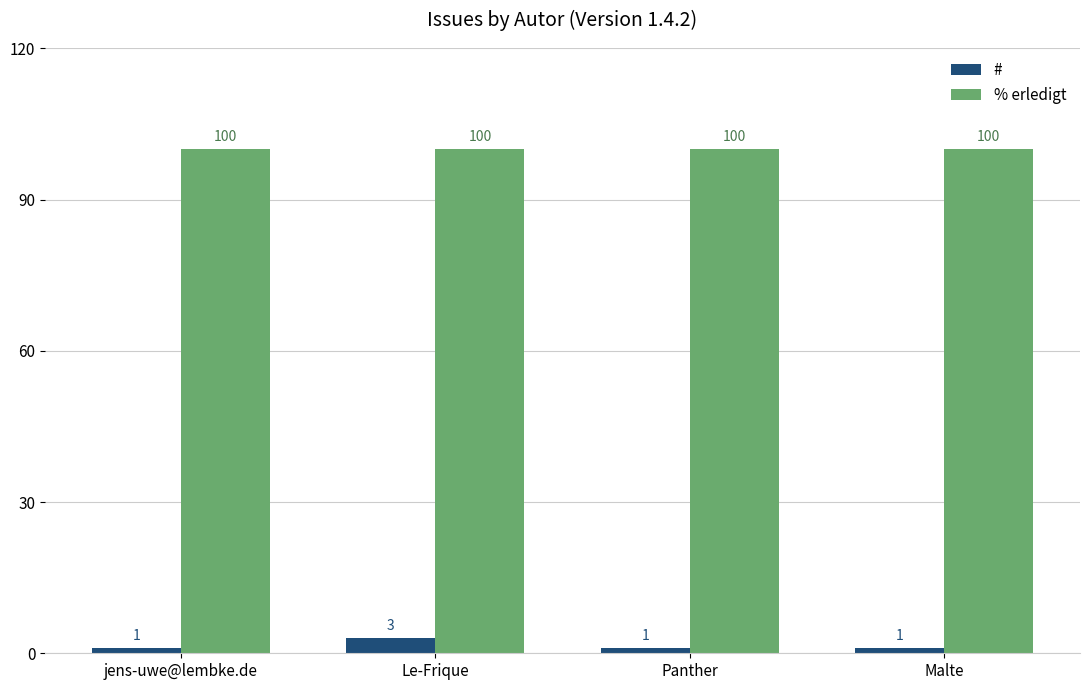

Rank the series by their average value, from highest to lowest.

% erledigt, #